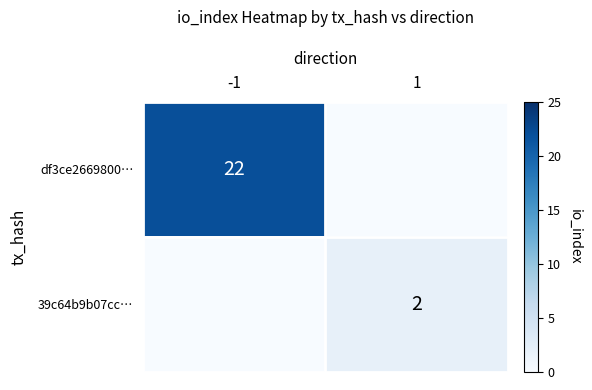

The df3ce2669800… series shows 38 at -1. True or false?

False